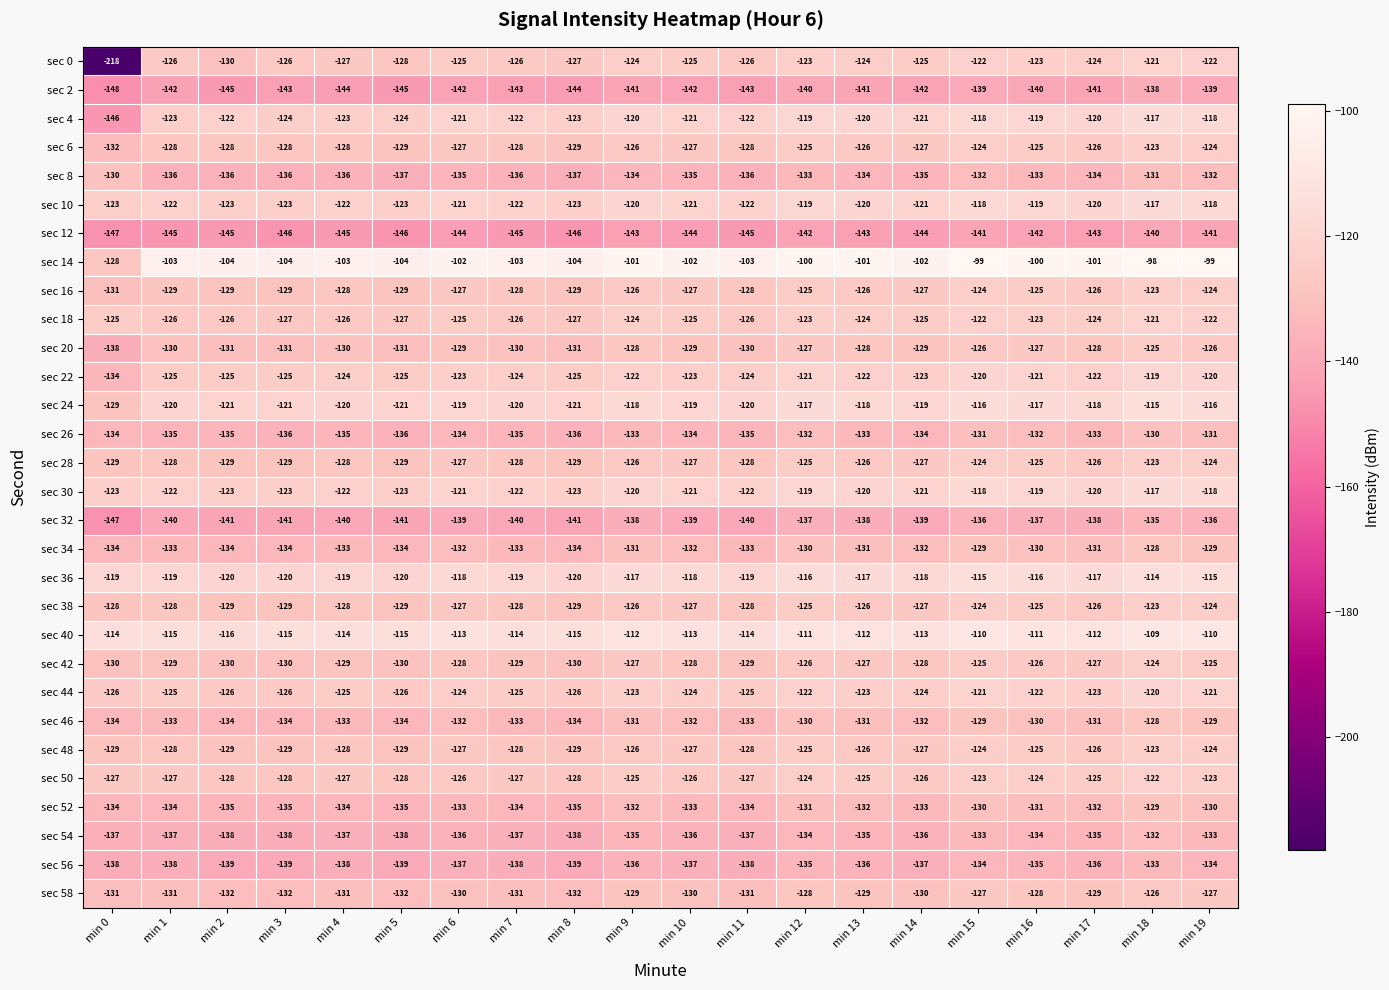

Where does the sec 8 series first go above -135?

min 0